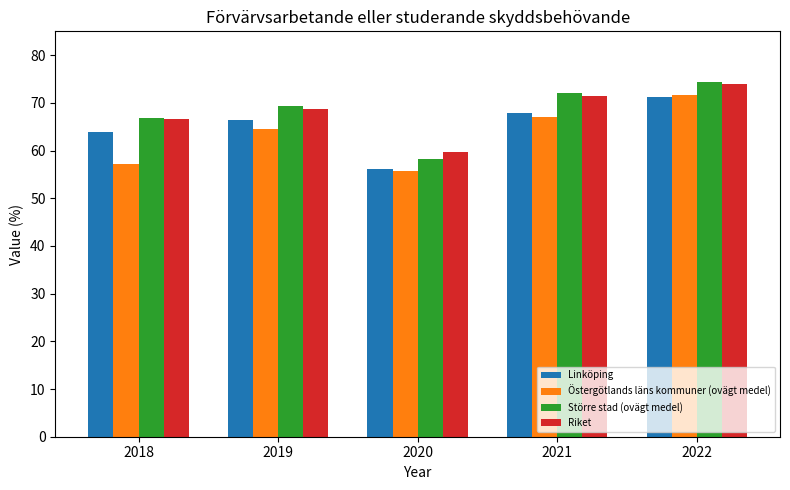

At which category is the sum across all series the highest?

2022